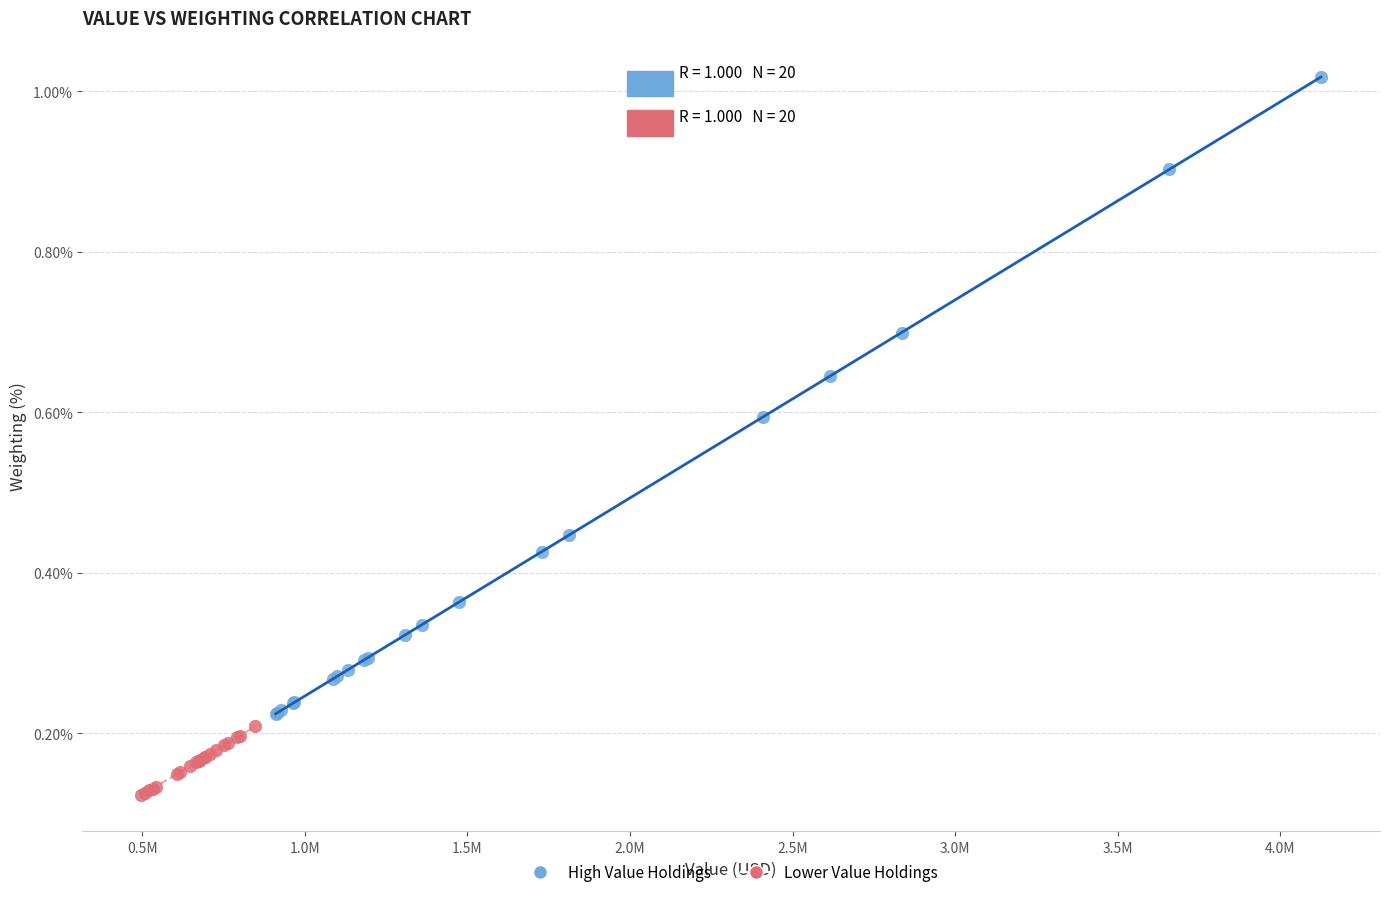

Which series has the largest Y range (max minus min)?

High Value Holdings